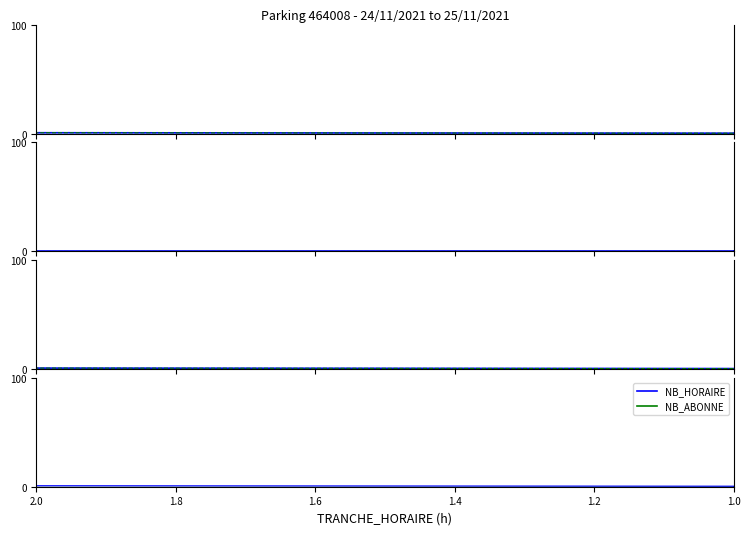

What is the label of the 4th point from the left?

1.6